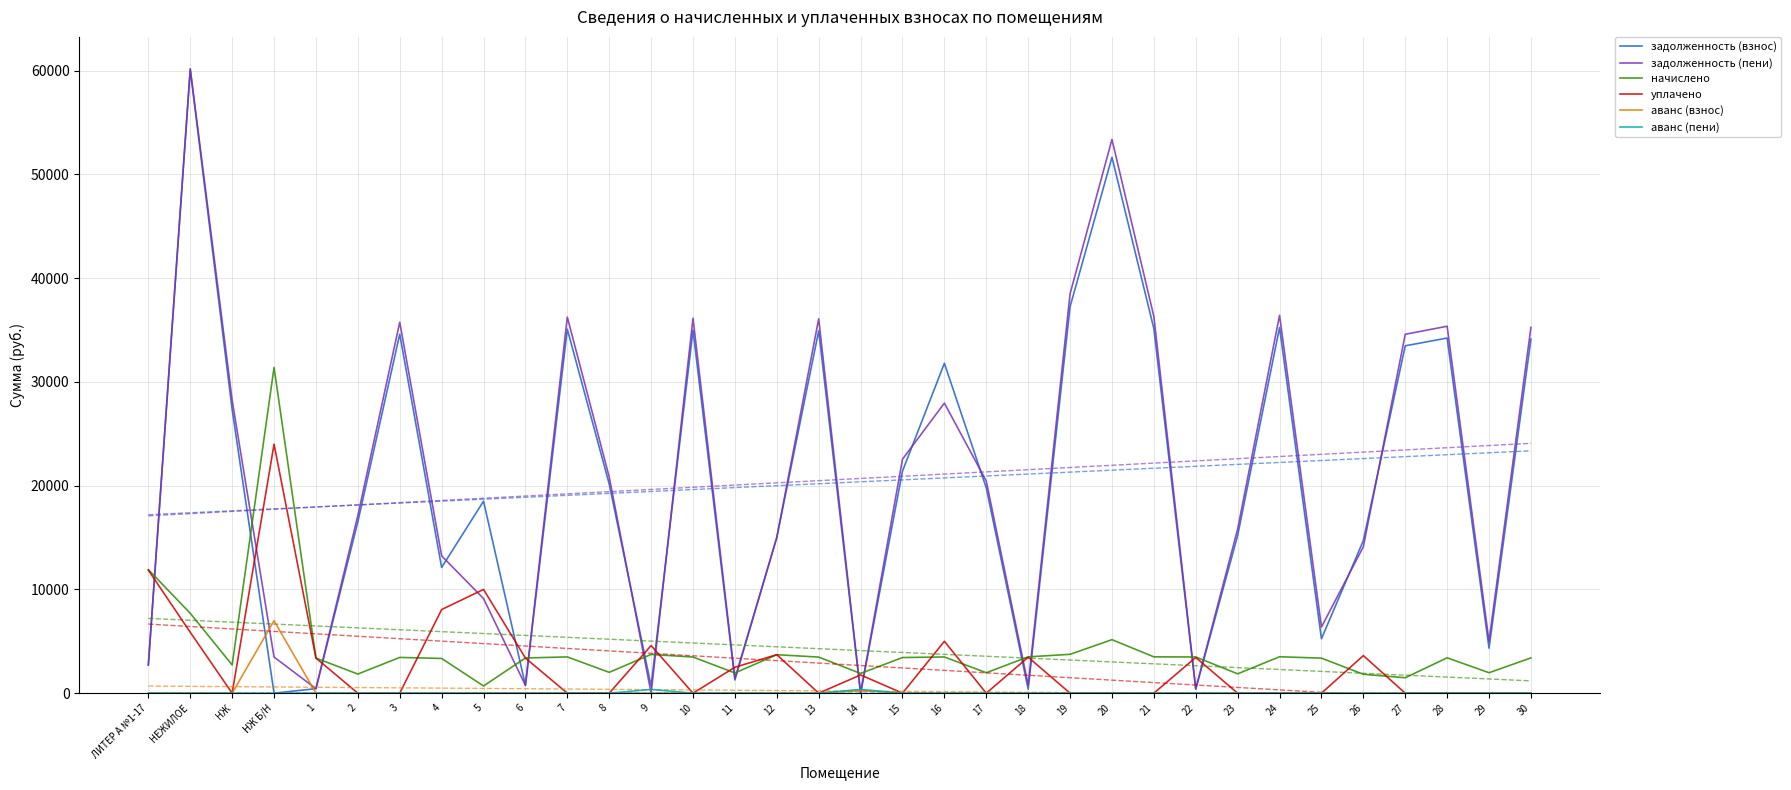

How many lines are shown in the chart?

6